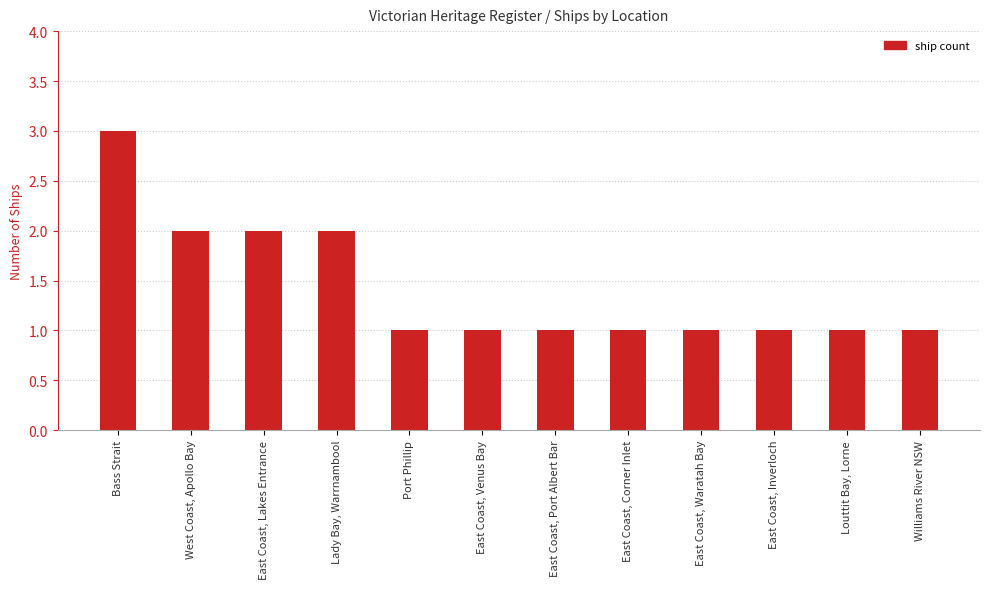

What is the sum of all values?

17